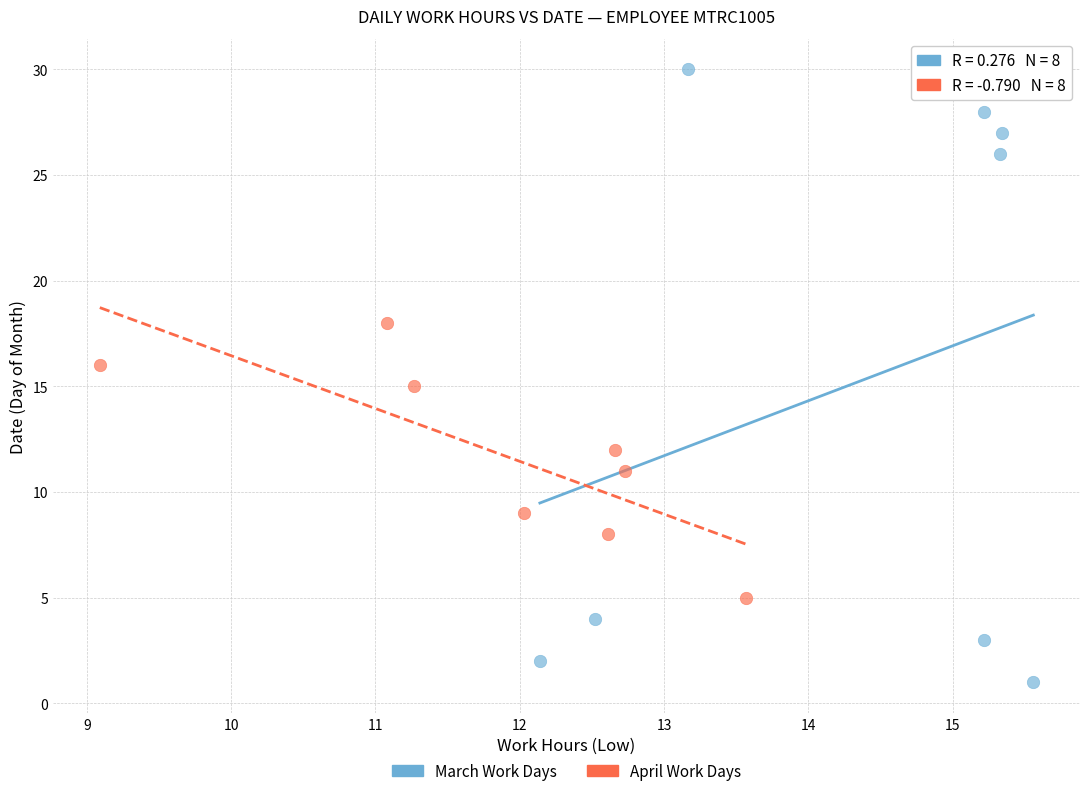

Which series contains the lowest Y value?

March Work Days